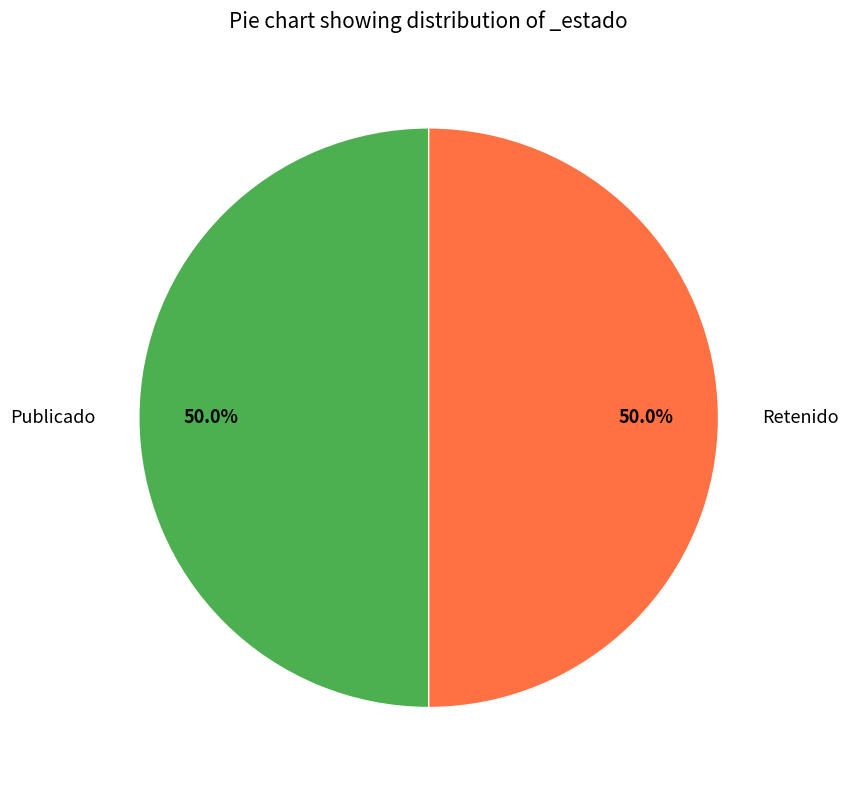

Is the sum of Retenido and Publicado greater than half?

Yes